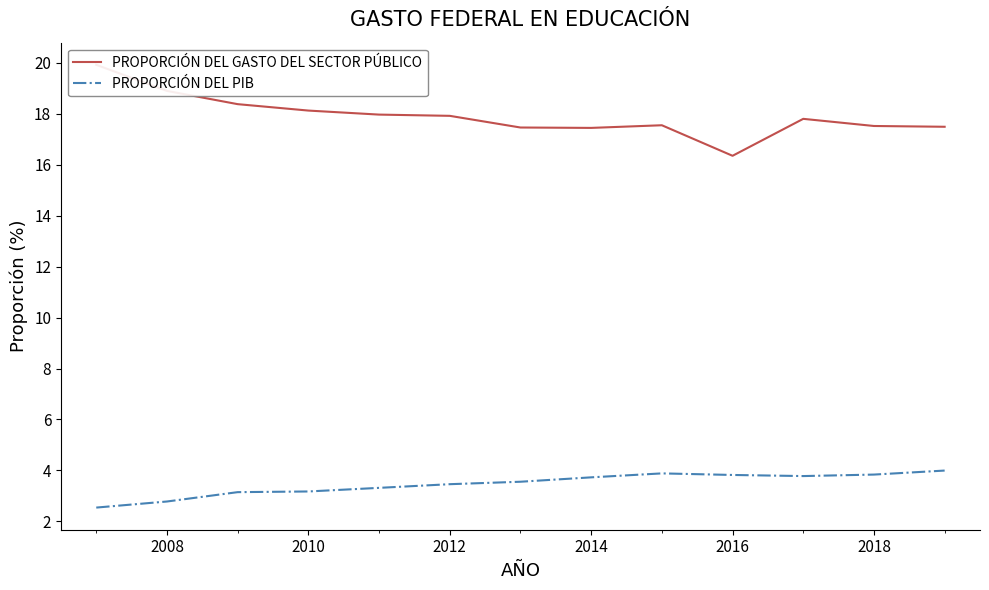

What is the minimum value for PROPORCIÓN DEL PIB?

2.5